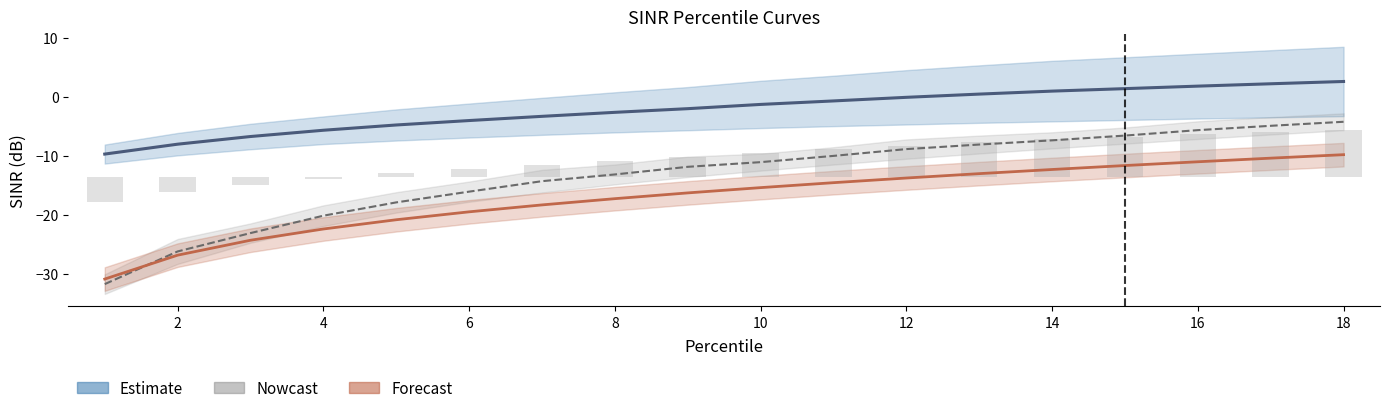

The value of Estimate at 4 is -1.4. True or false?

False